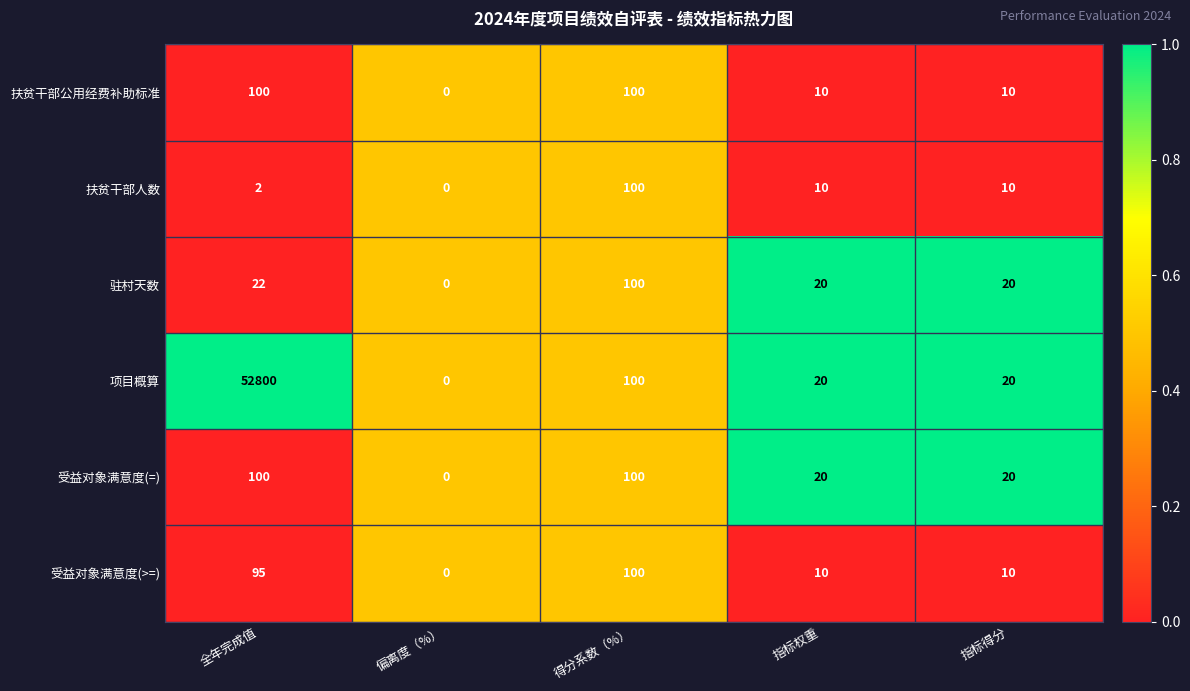

Which category has the highest value across all series?

全年完成值